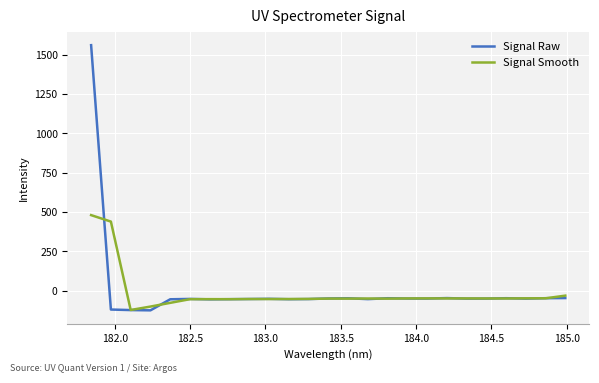

Which series has the widest spread of values?

Signal Raw